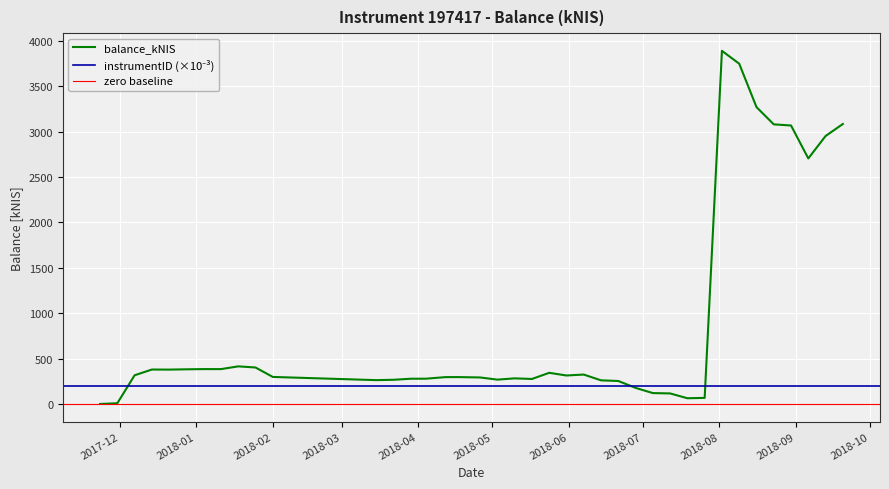

What is the approximate value at 2017-11-30?

9.3